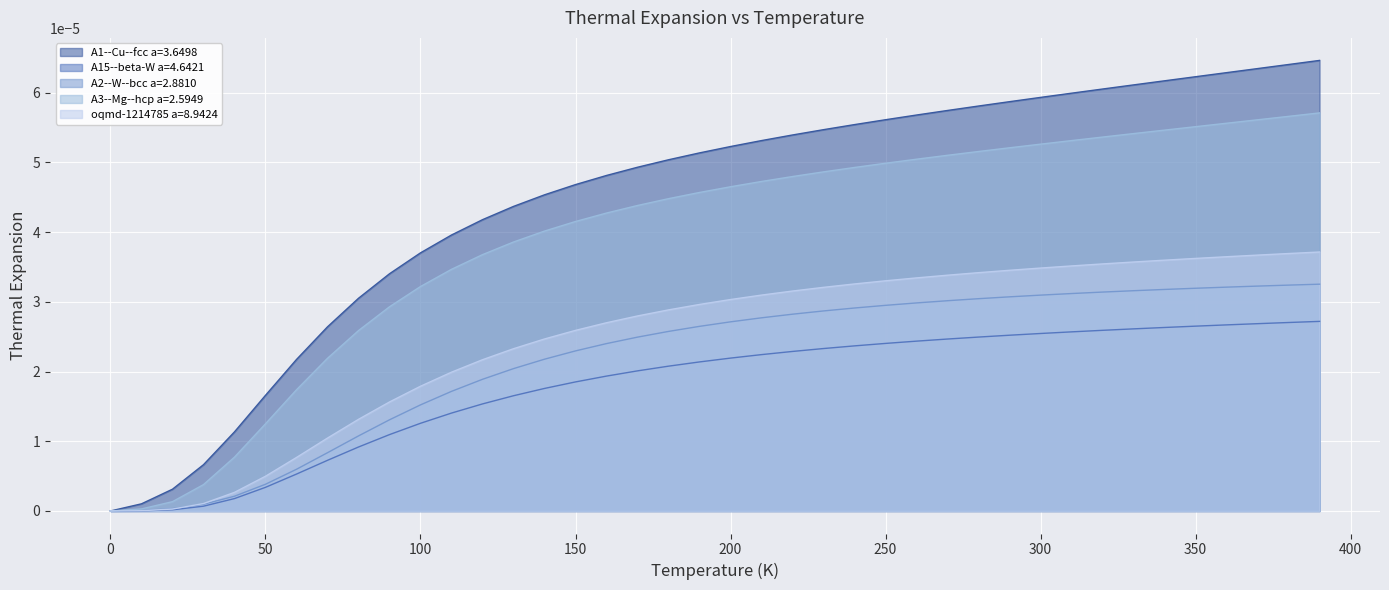

True or false: A2--W--bcc a=2.8810 and oqmd-1214785 a=8.9424 cross at least once.

True